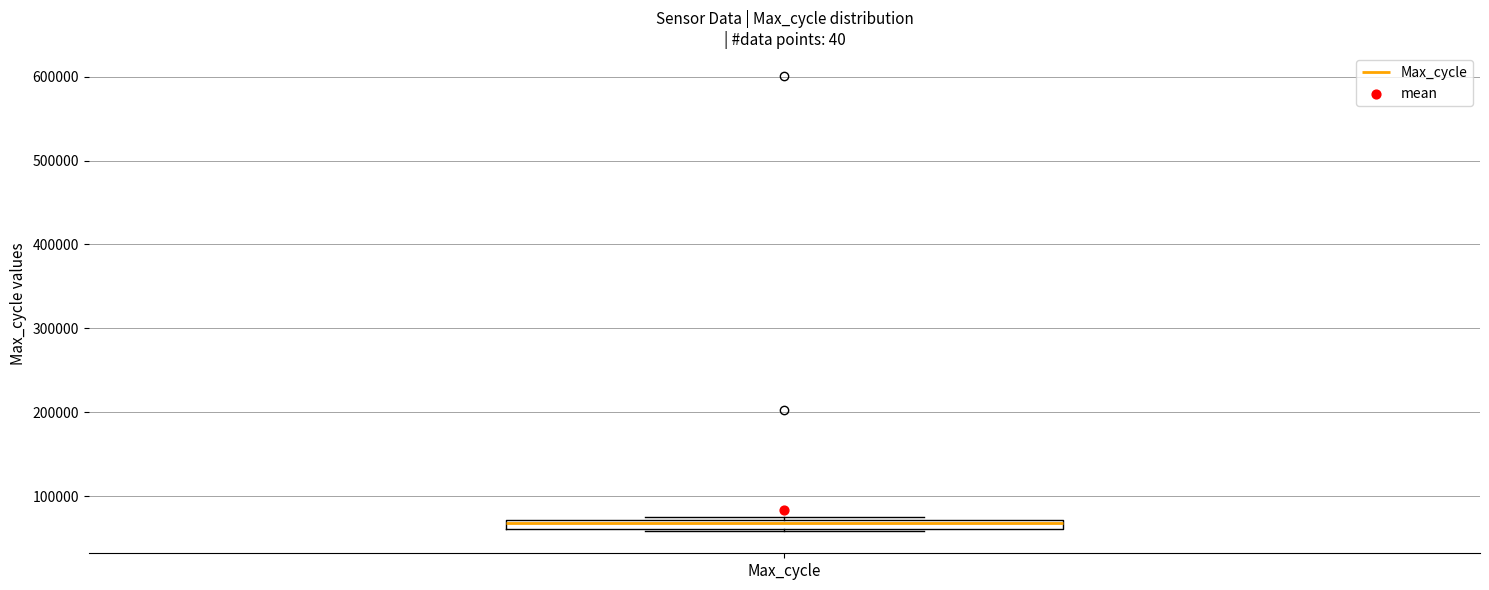

Where is the lower edge of the box for Max_cycle on the y-axis? The values are not printed on the chart, so give them approximately, as read against the axis.

60000